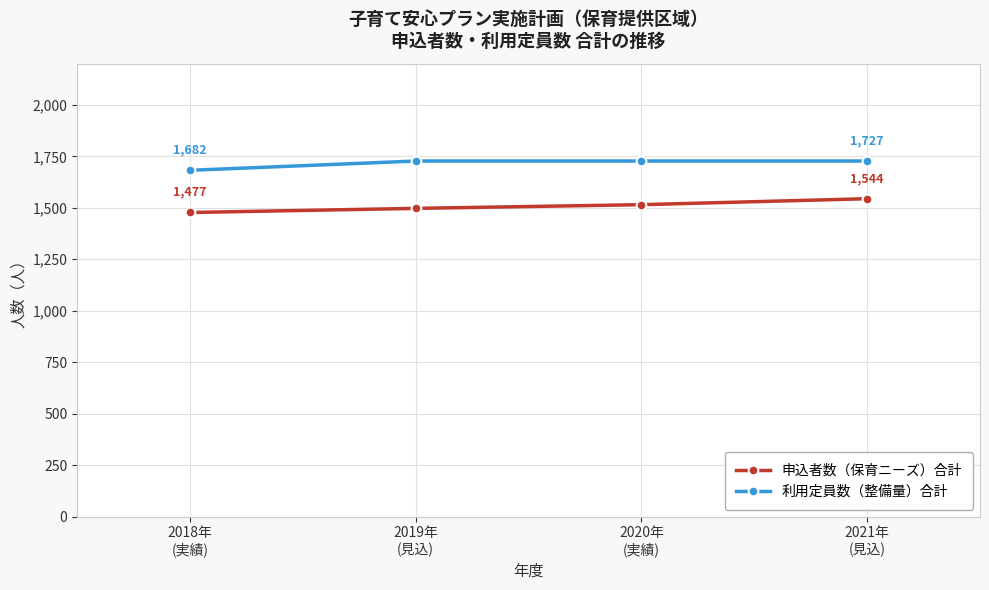

List the series in order of their overall mean, lowest first.

申込者数（保育ニーズ）合計, 利用定員数（整備量）合計